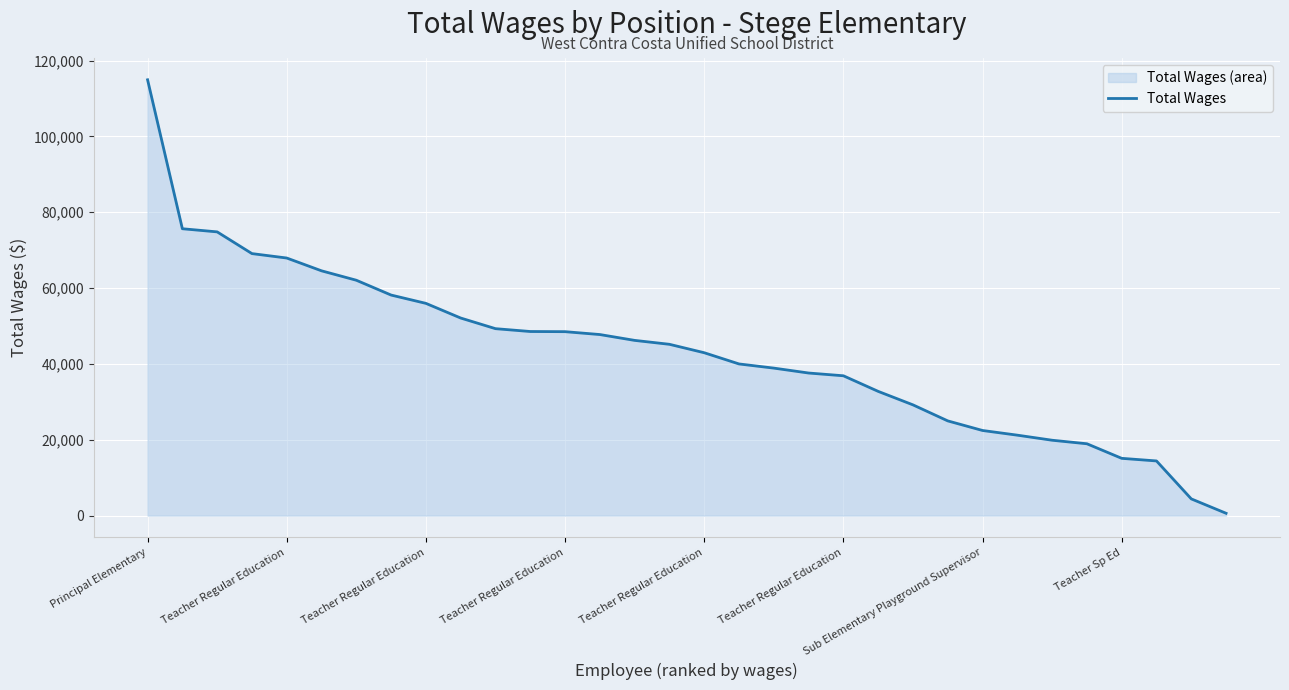

What is the maximum value shown in the chart?

114925